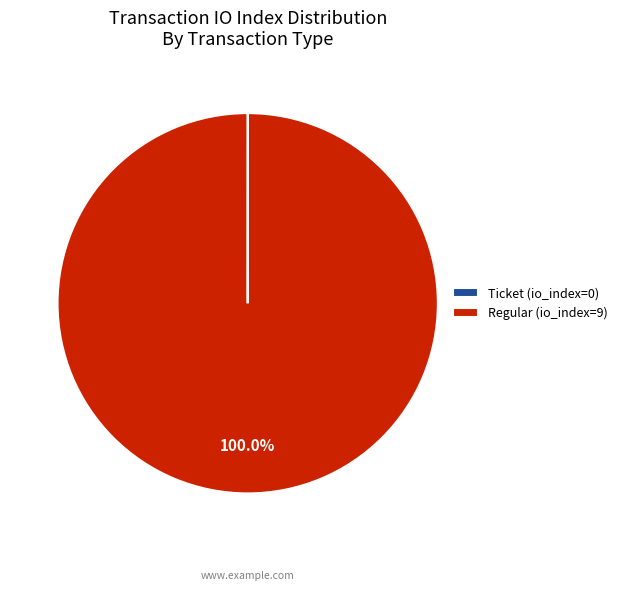

Is there any slice that represents more than half of the pie?

Yes